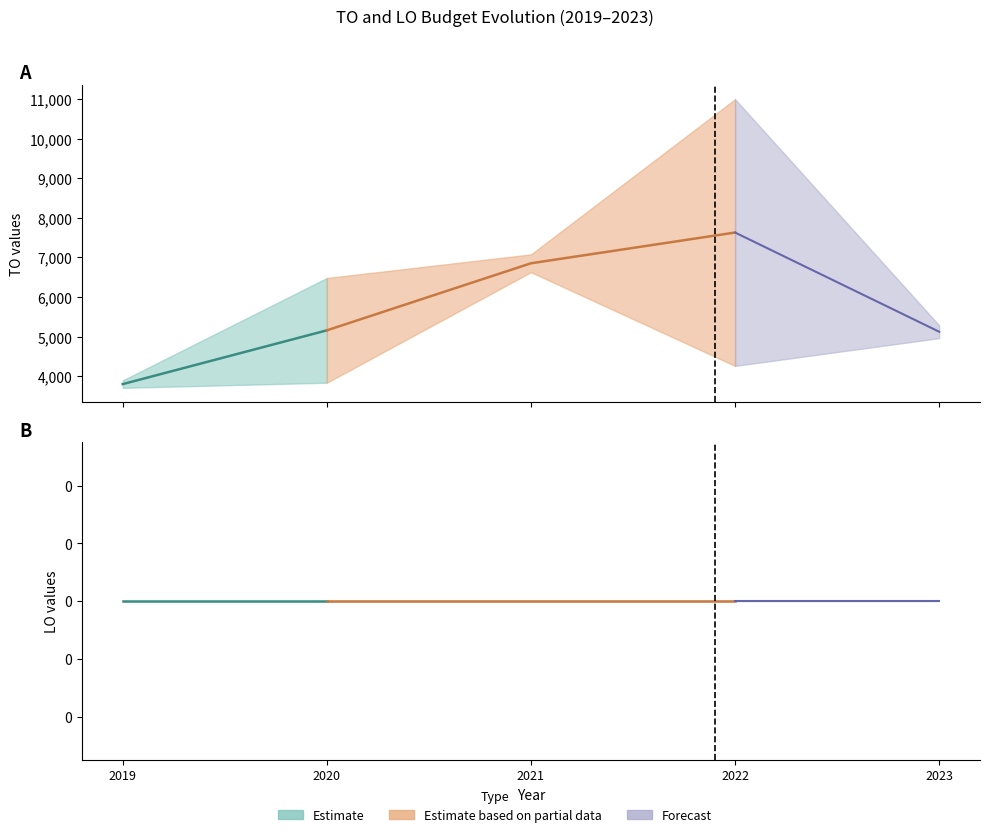

Does the chart display data point markers on the line(s)?

No